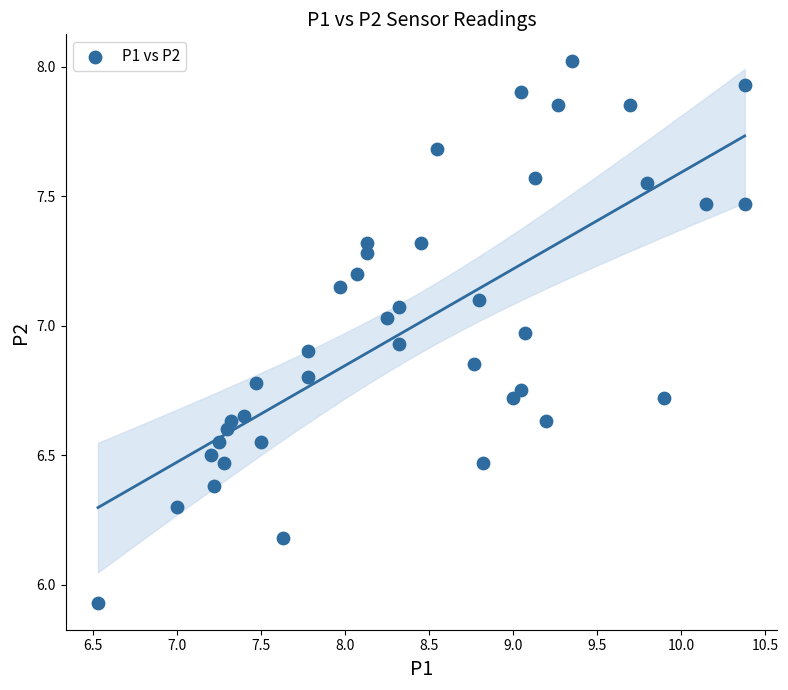

What is the range of Y values (max minus min)?

2.1